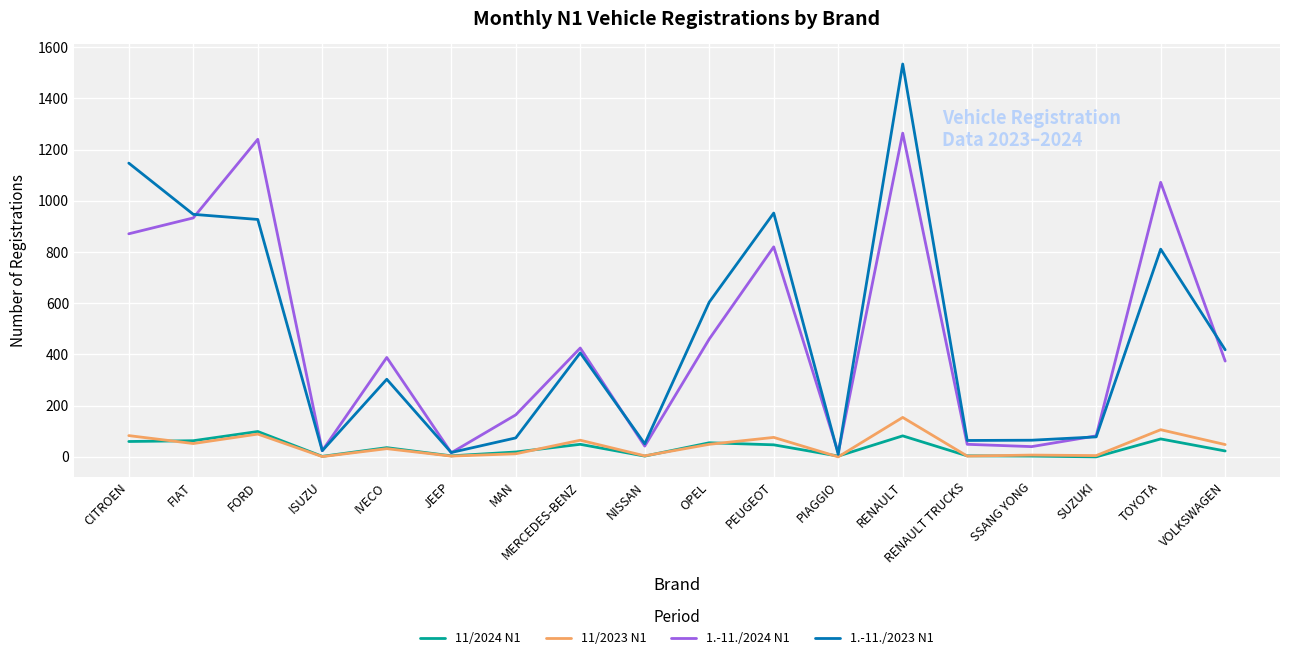

Is this an area chart (filled region under the line)?

No